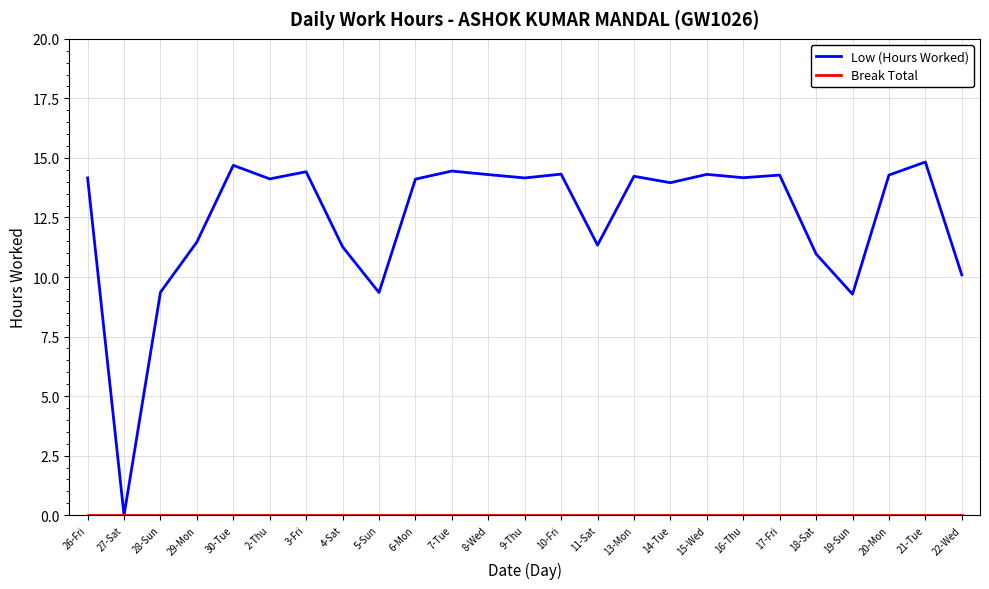

What position from the left is 3-Fri?

7